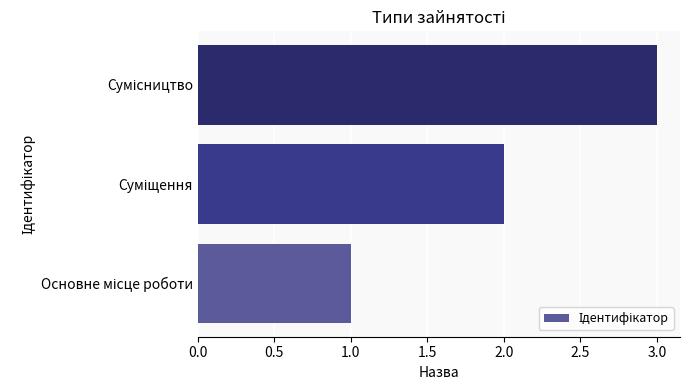

What is the greatest value displayed?

3